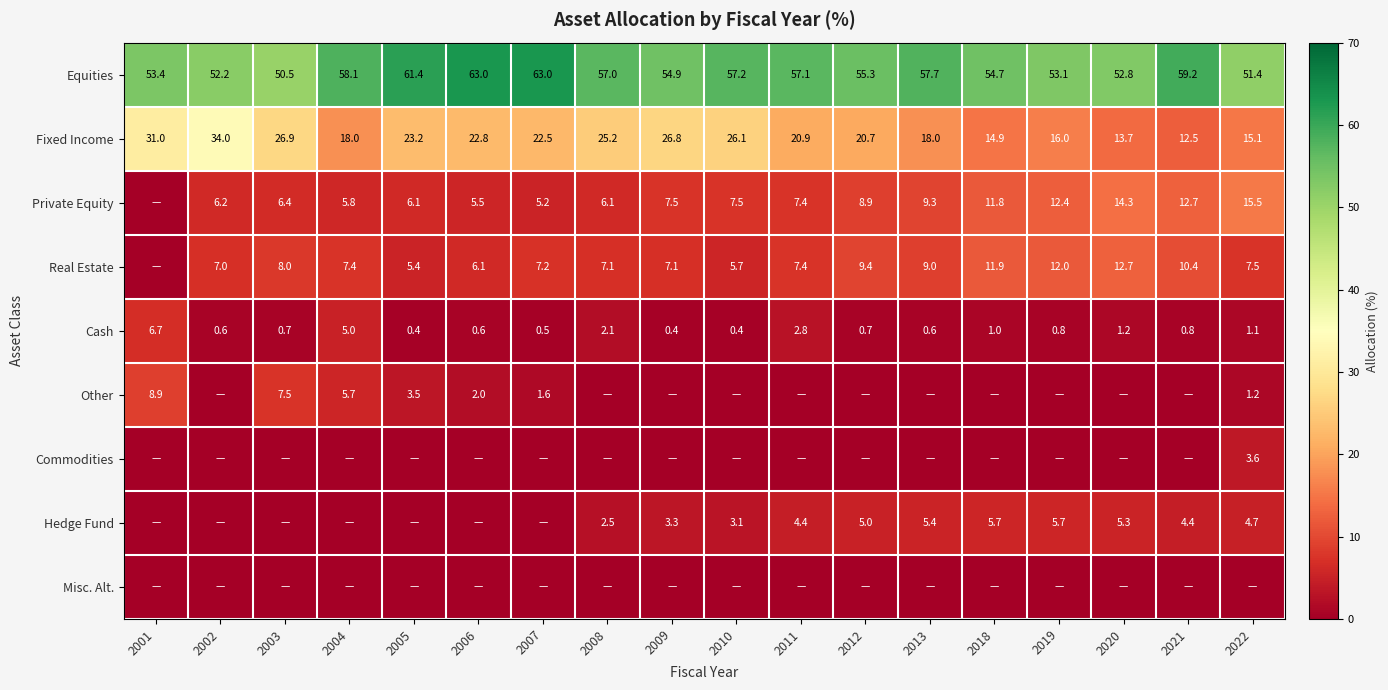

How many distinct data groups are displayed?

9